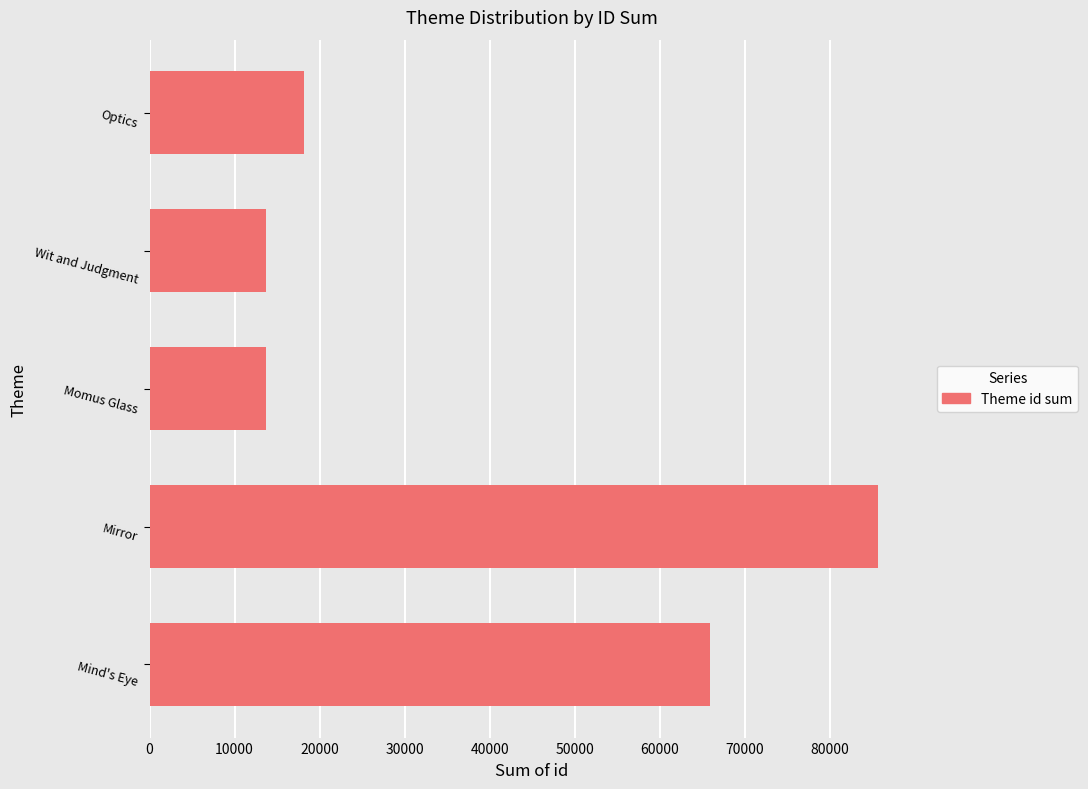

What is the difference between the maximum and second lowest values?

72003